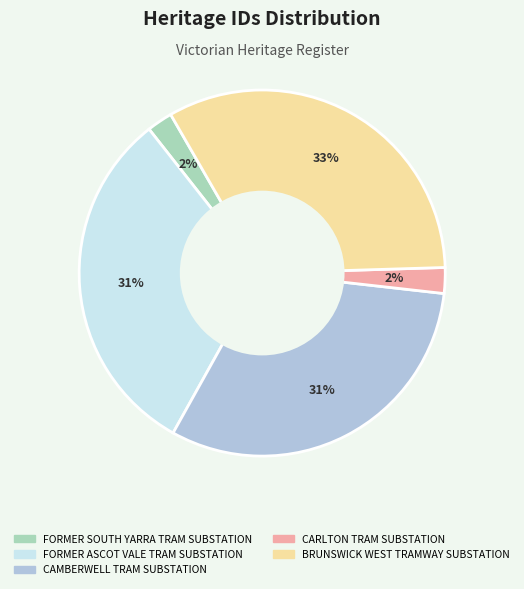

True or false: CAMBERWELL TRAM SUBSTATION accounts for 44% of the total.

False